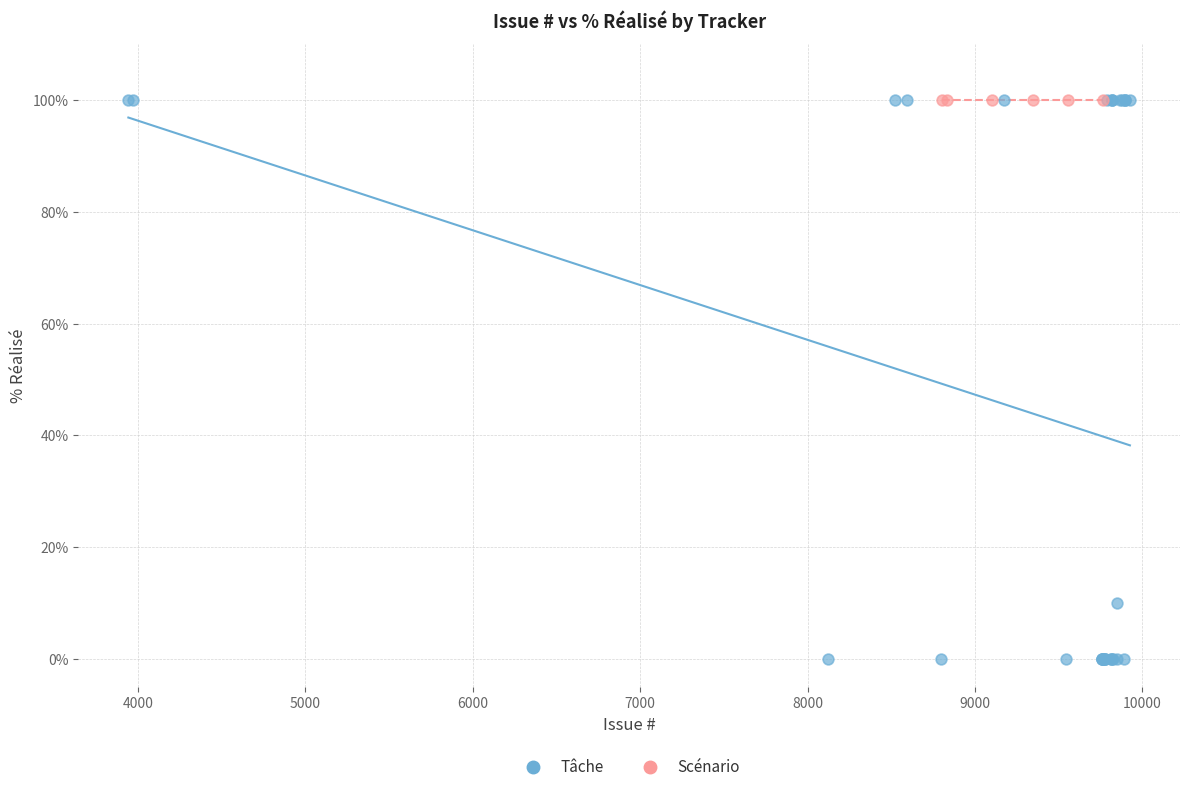

Which series reaches the minimum Y coordinate?

Tâche